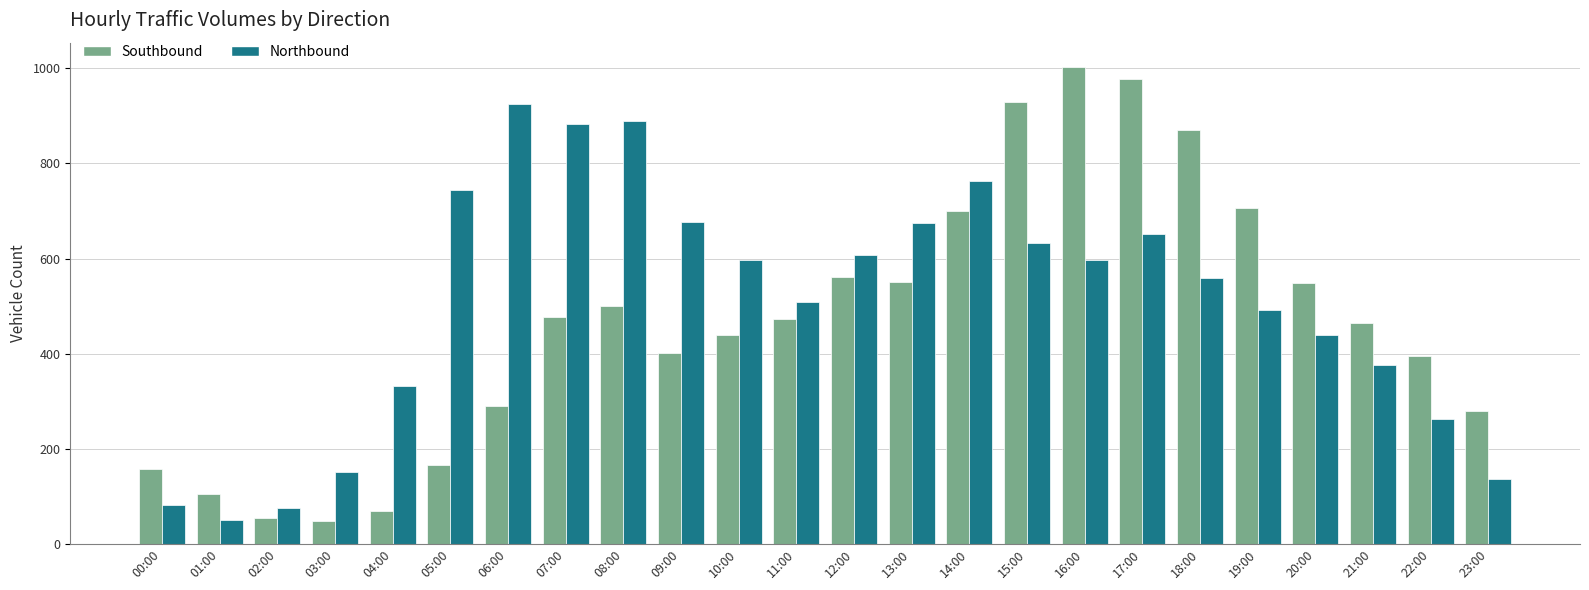

What is the difference between the Southbound values at 14:00 and 02:00?

645